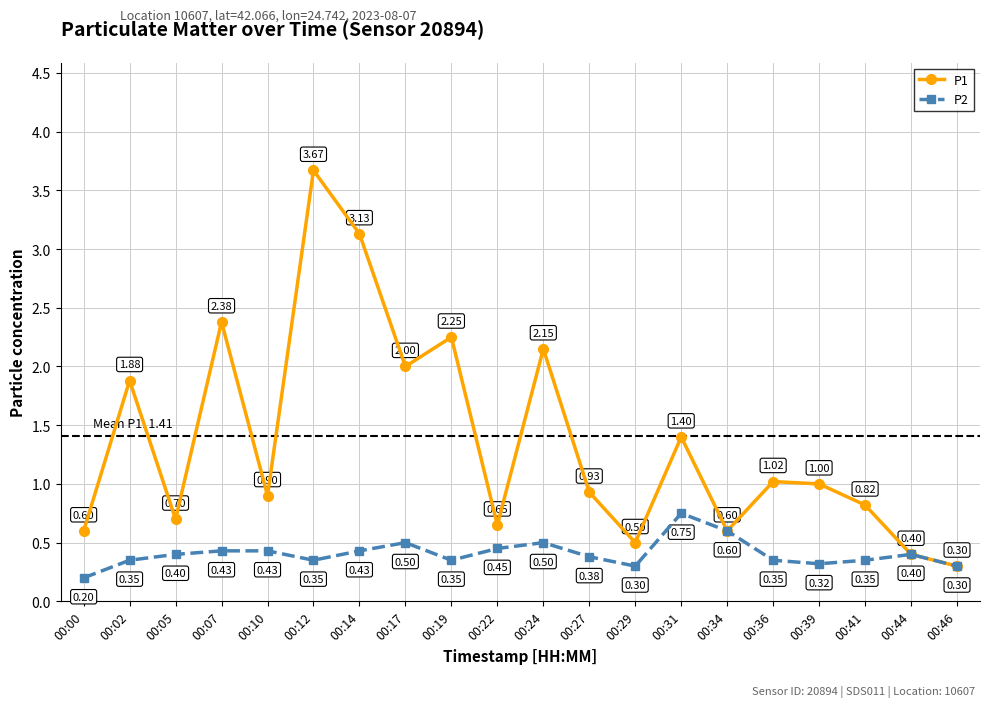

Which series has the widest spread of values?

P1